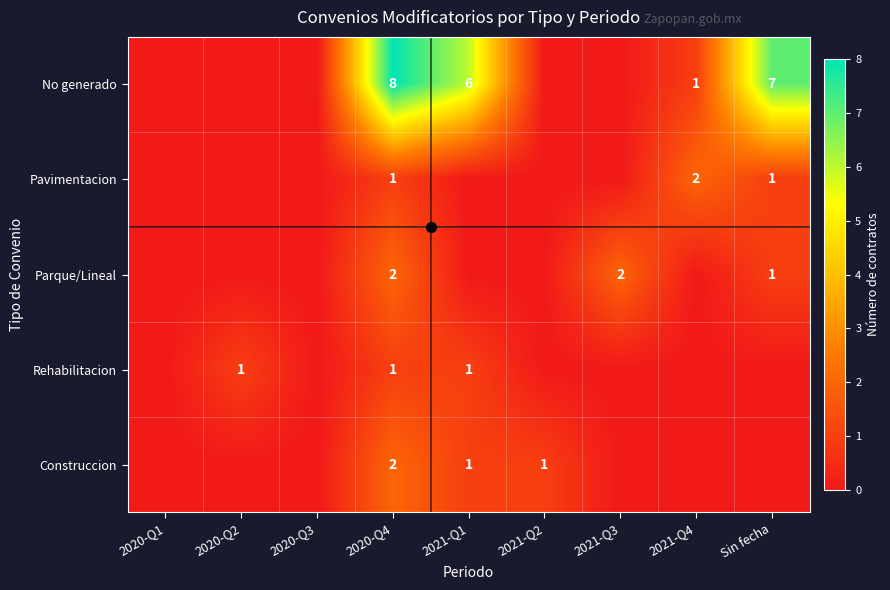

The value of Construccion at 2020-Q4 is 1. True or false?

False